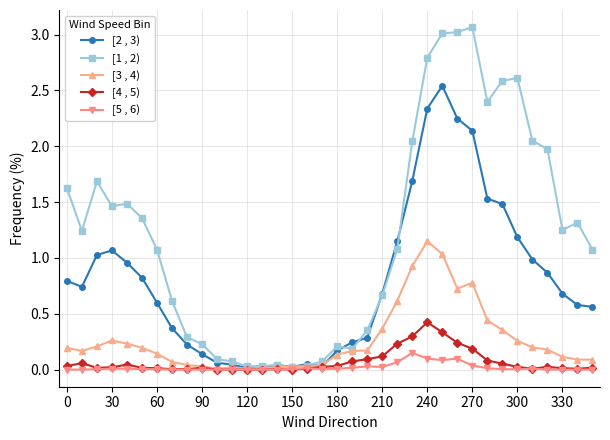

How many distinct data groups are displayed?

5